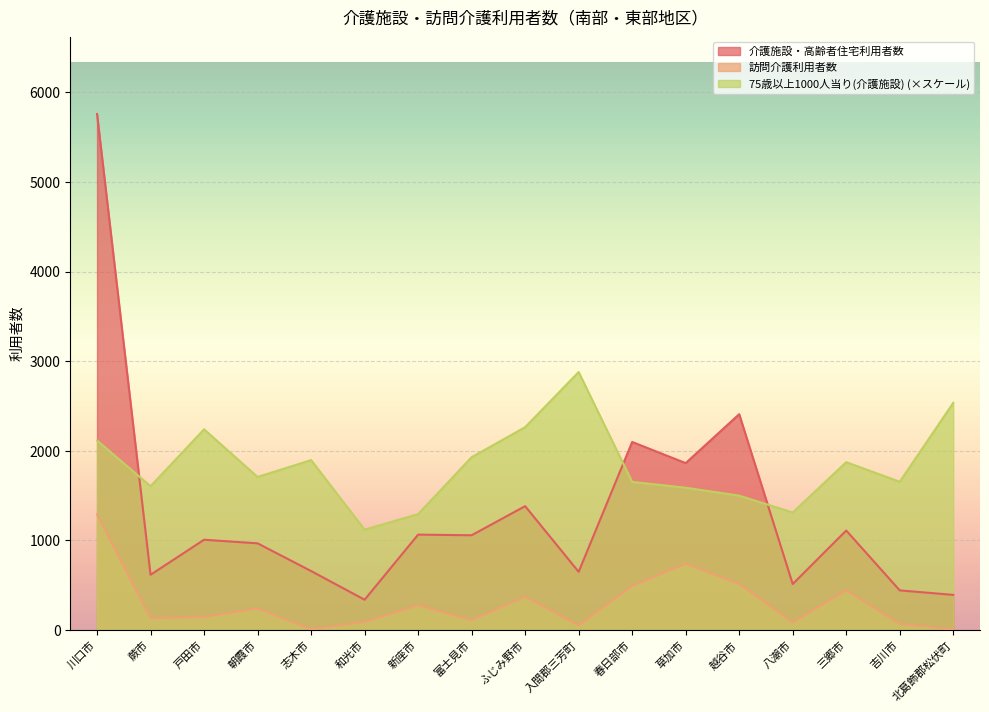

At which label does 75歳以上1000人当り(介護施設) reach its peak?

入間郡三芳町